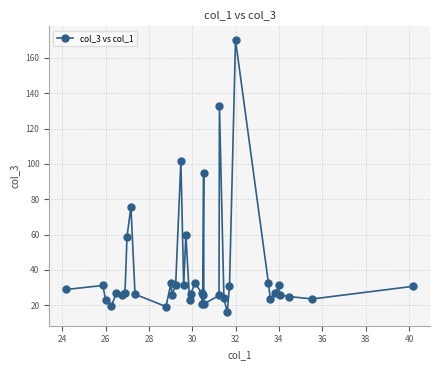

True or false: the data has more than 2 interior local peaks.

True